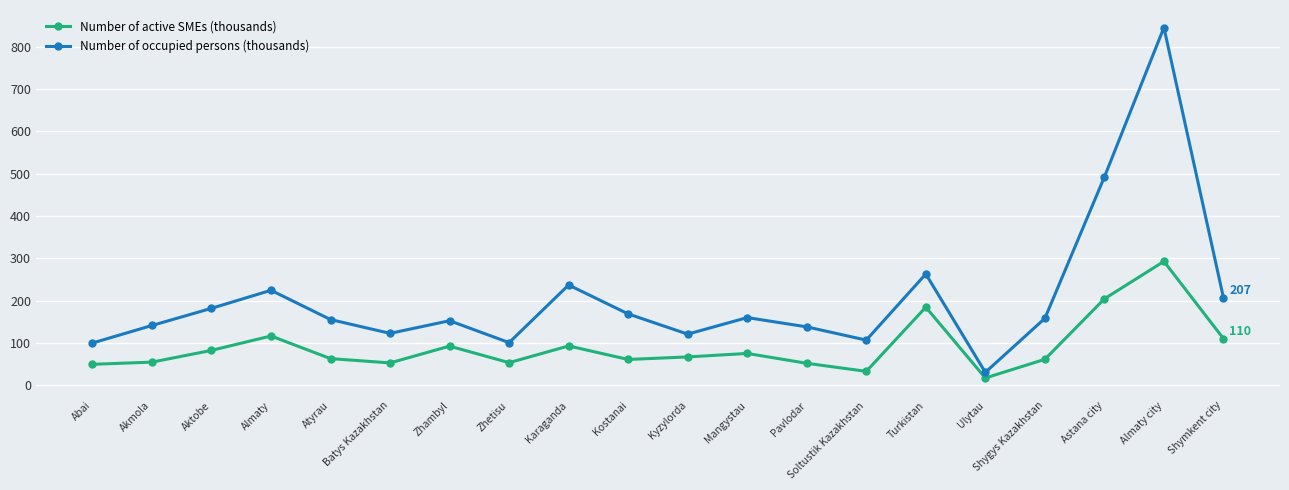

What is the lowest value of the Number of active SMEs (thousands) series?

17.4